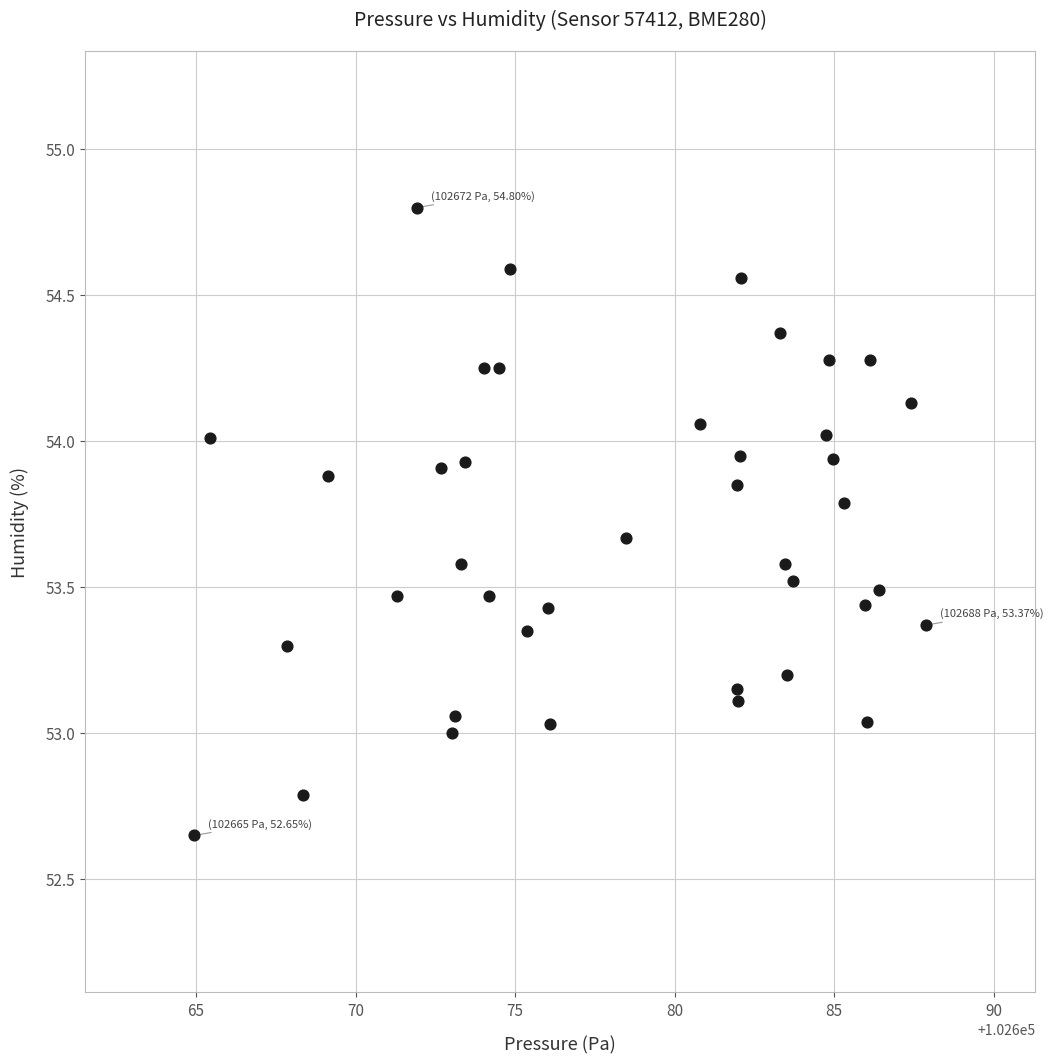

What is the range of X values (max minus min)?

22.9